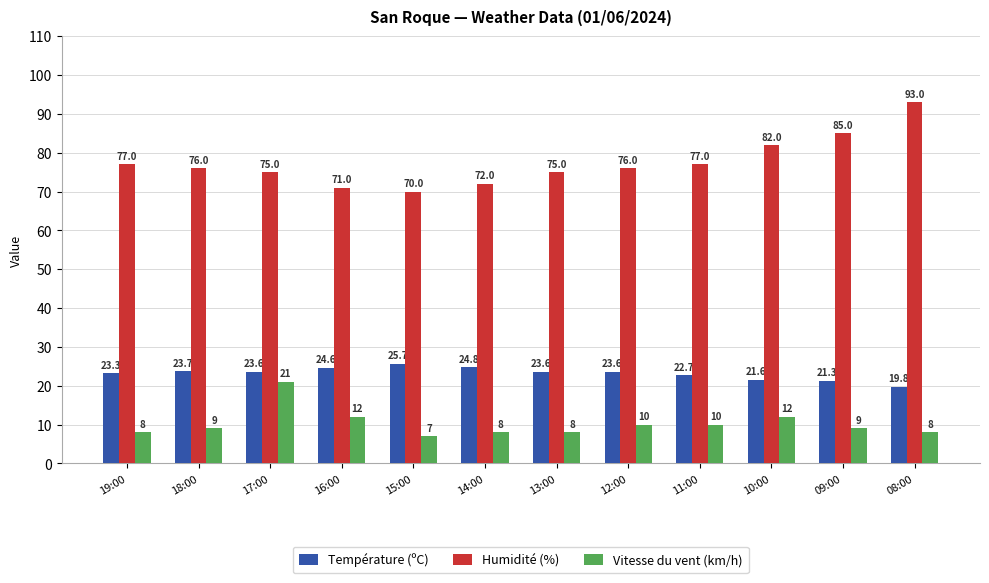

What is the difference between the Vitesse du vent (km/h) values at 13:00 and 11:00?

2.0